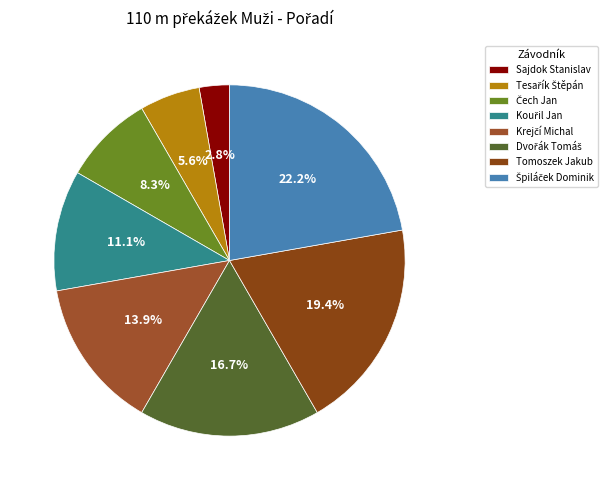

How many slices are in this pie chart?

8